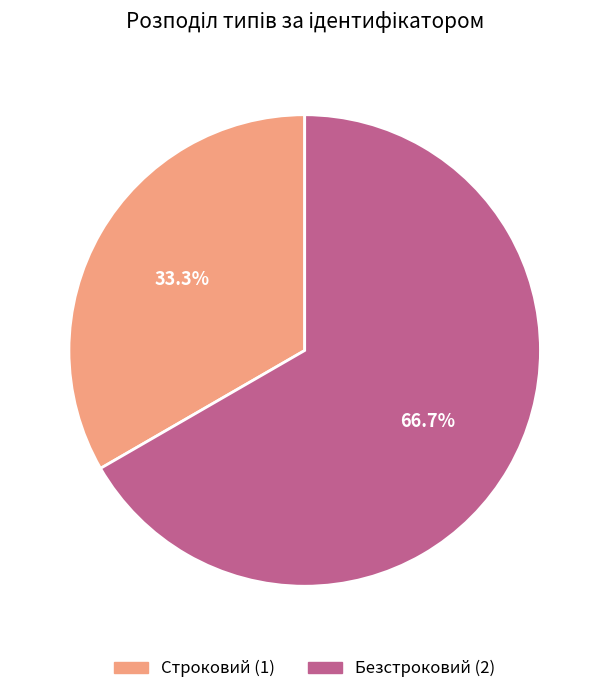

What percentage do Безстроковий and Строковий together represent?

100.0%